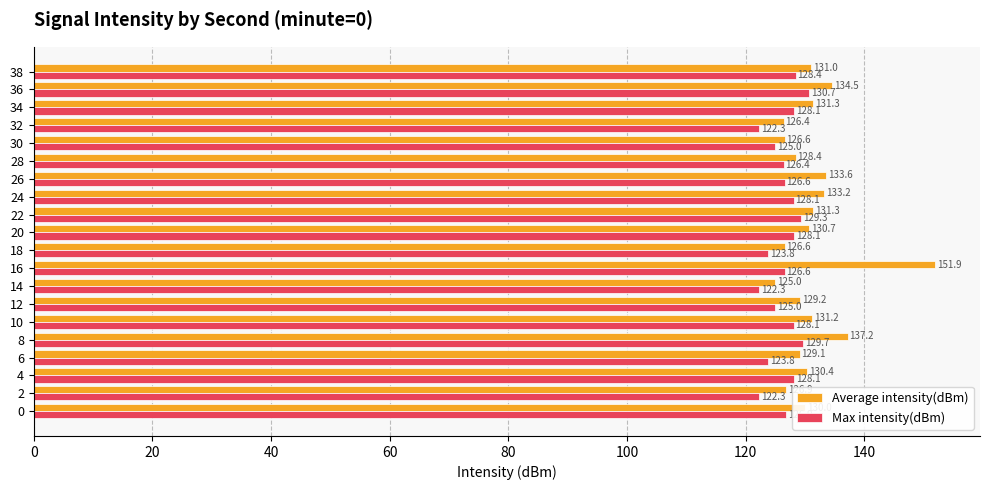

What is the approximate value of Average intensity(dBm) at 18?

126.6